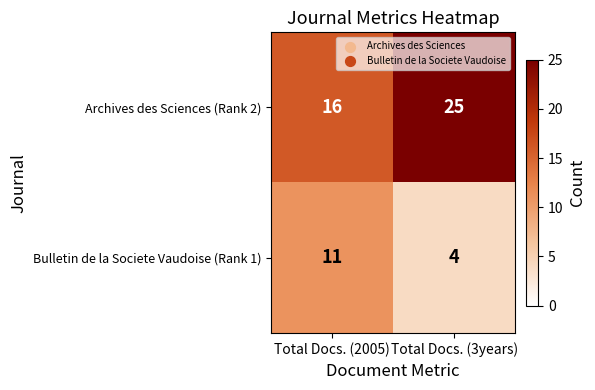

Reading left to right, list all the values displayed in this chart.

Archives des Sciences (Rank 2): 16	25
Bulletin de la Societe Vaudoise (Rank 1): 11	4